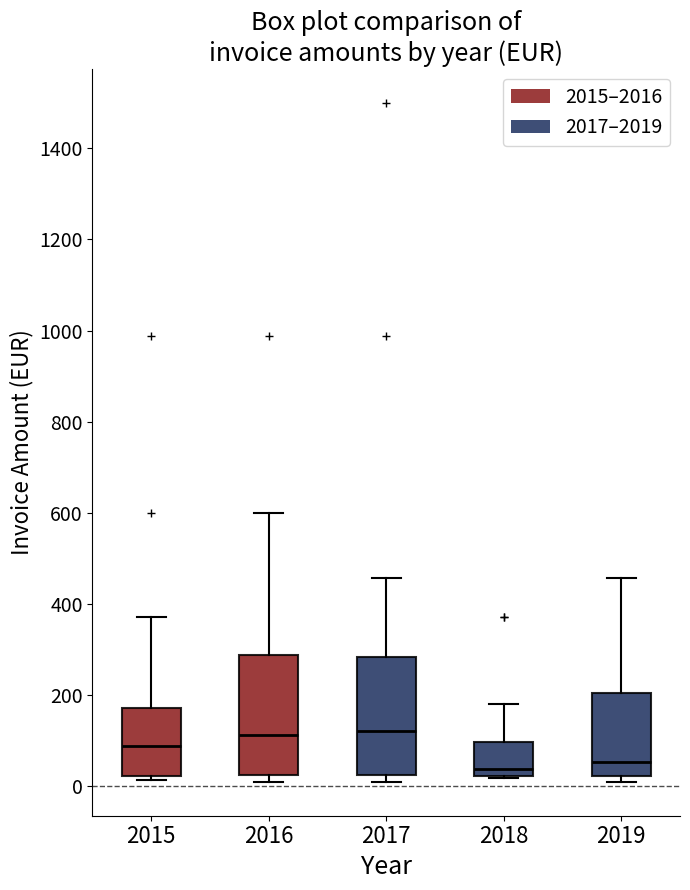

Reading left to right, transcribe this box plot: for each box, give where its median line is, the range the box spans, and where its two whiskers end, as read against the y-axis. The values are not printed on the chart, so give them approximately, as read against the axis.

2015: median 80, box 20 to 180, whiskers 20 (just below the box's lower edge) to 380
2016: median 120, box 20 to 280, whiskers 0 to 600
2017: median 120, box 20 to 280, whiskers 0 to 460
2018: median 40, box 20 to 100, whiskers 20 to 180
2019: median 60, box 20 to 200, whiskers 0 to 460